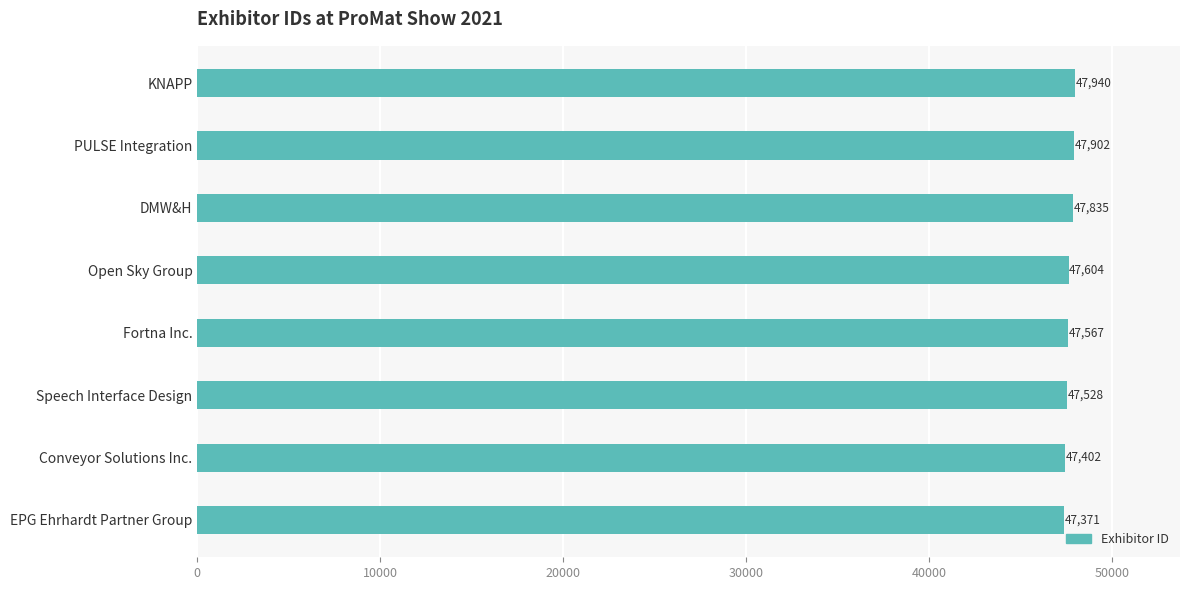

What is the smallest value displayed?

47371